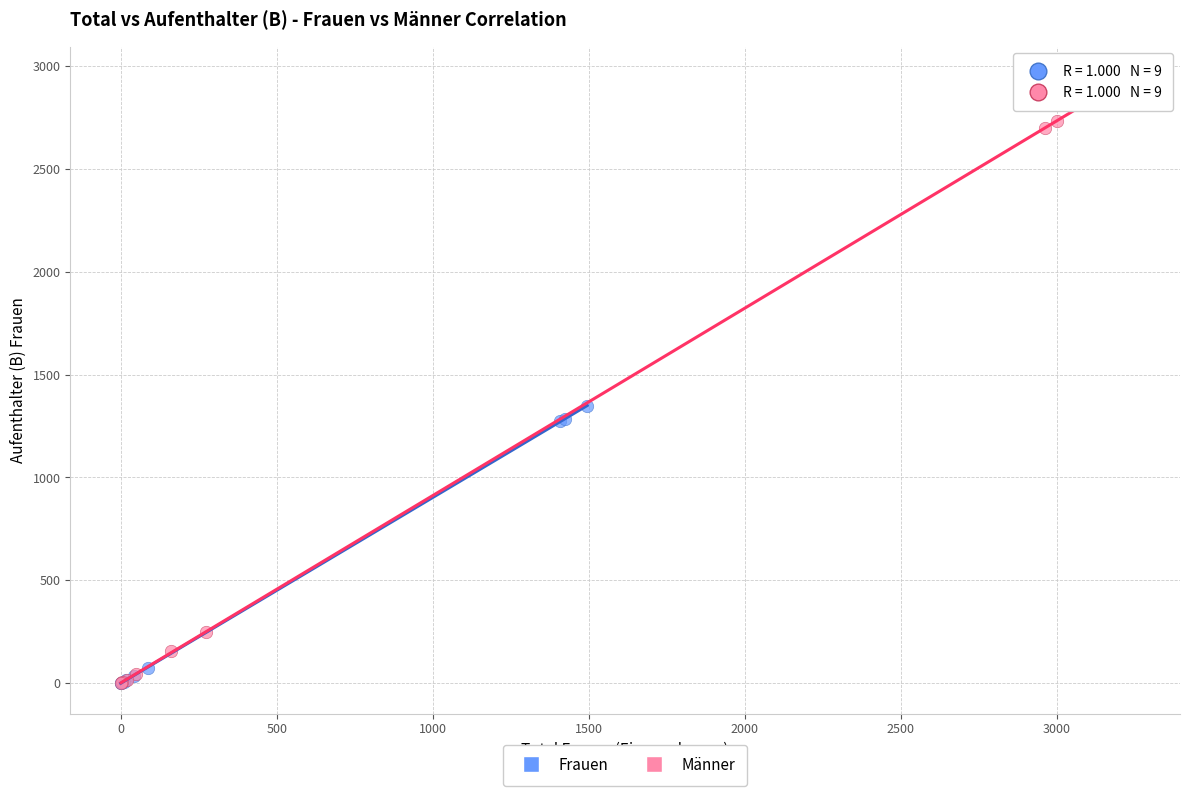

Which series contains the highest Y value?

Männer